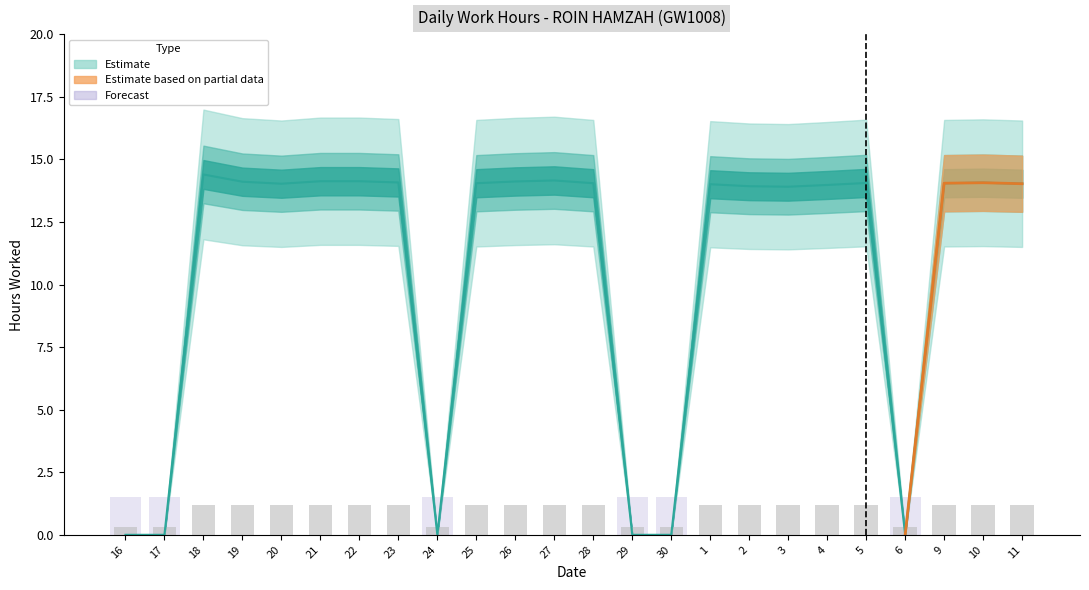

Reading left to right, extract all data points from this chart.

16=0.0	17=0.0	18=14.4	19=14.1	20=14.0	21=14.1	22=14.1	23=14.1	24=0.0	25=14.1	26=14.1	27=14.2	28=14.1	29=0.0	30=0.0	1=14.0	2=13.9	3=13.9	4=14.0	5=14.1	6=0.0	9=14.1	10=14.1	11=14.0